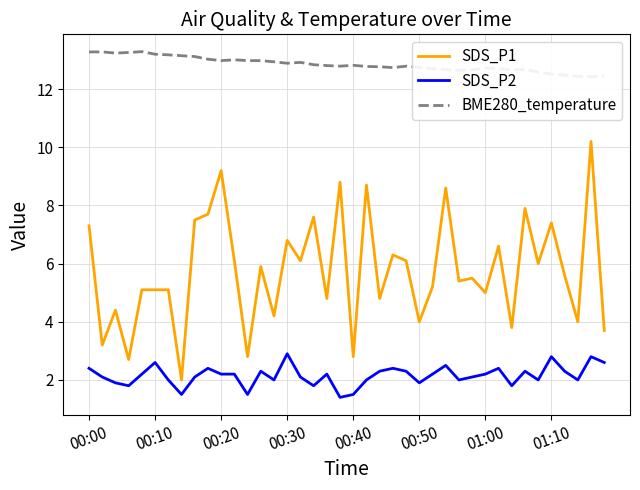

What is the highest value of the SDS_P2 series?

2.9